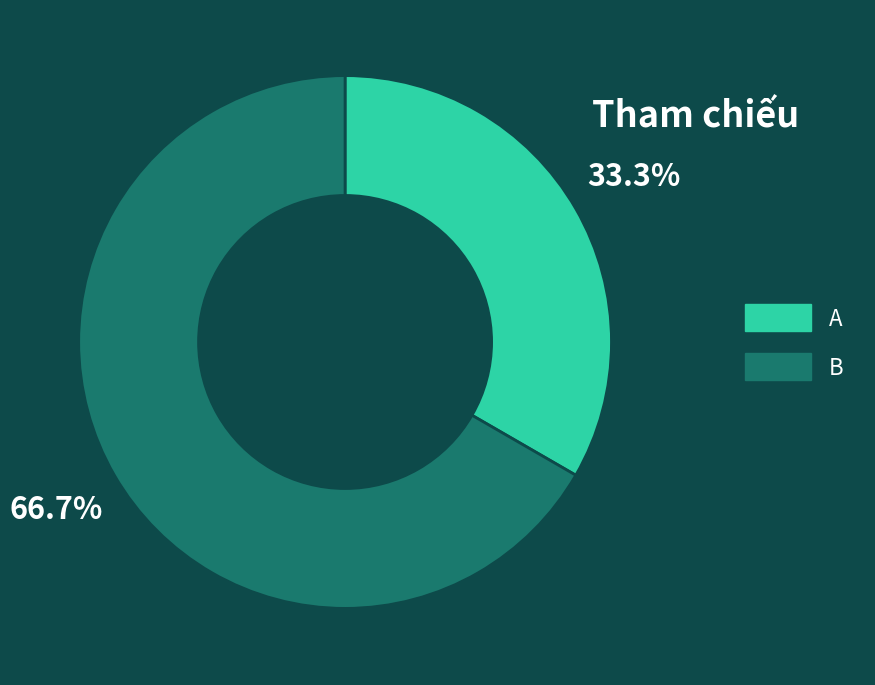

To the nearest percent, what portion does A represent?

33%